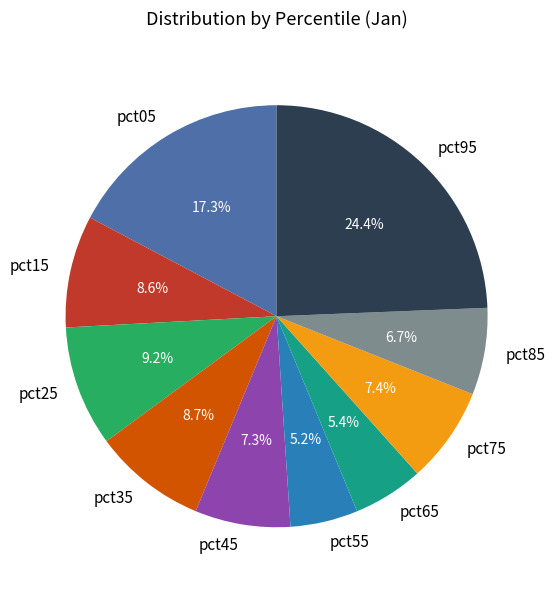

Which category has the biggest portion of the pie?

pct95